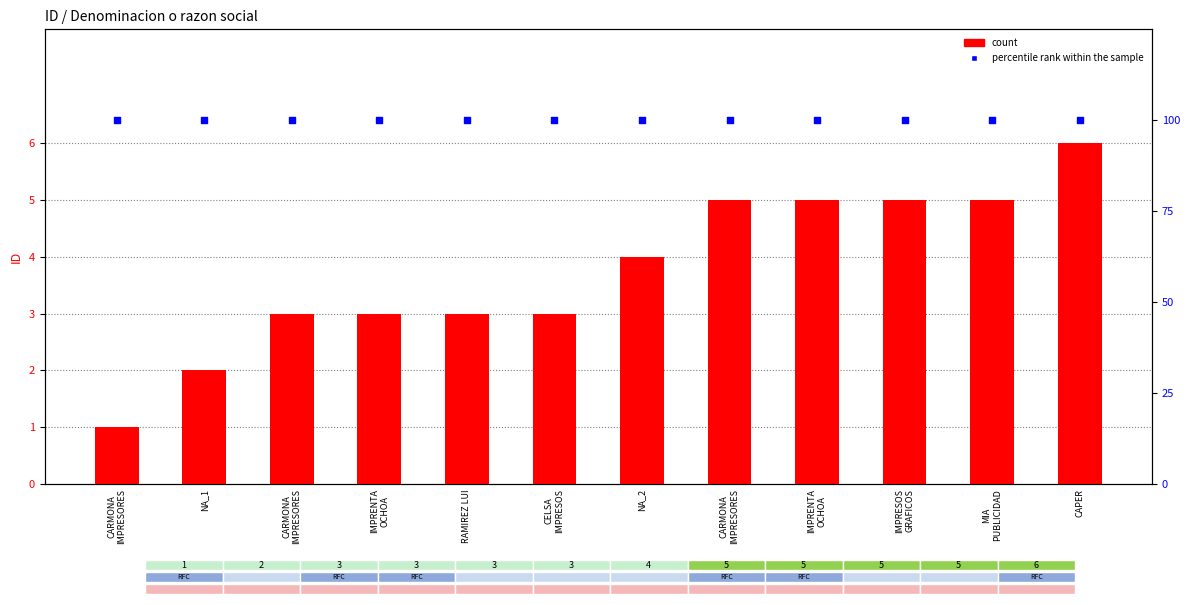

Which series has the widest spread of Y values?

count